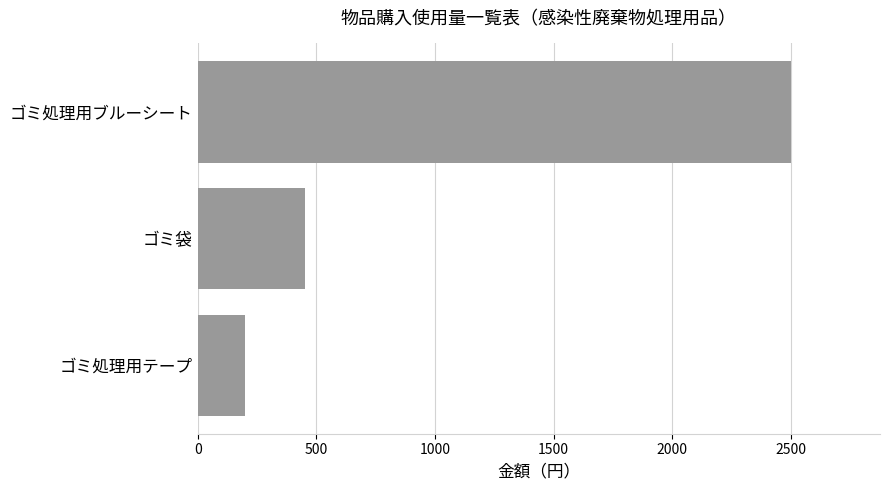

At which label is the value closest to 1350?

ゴミ袋